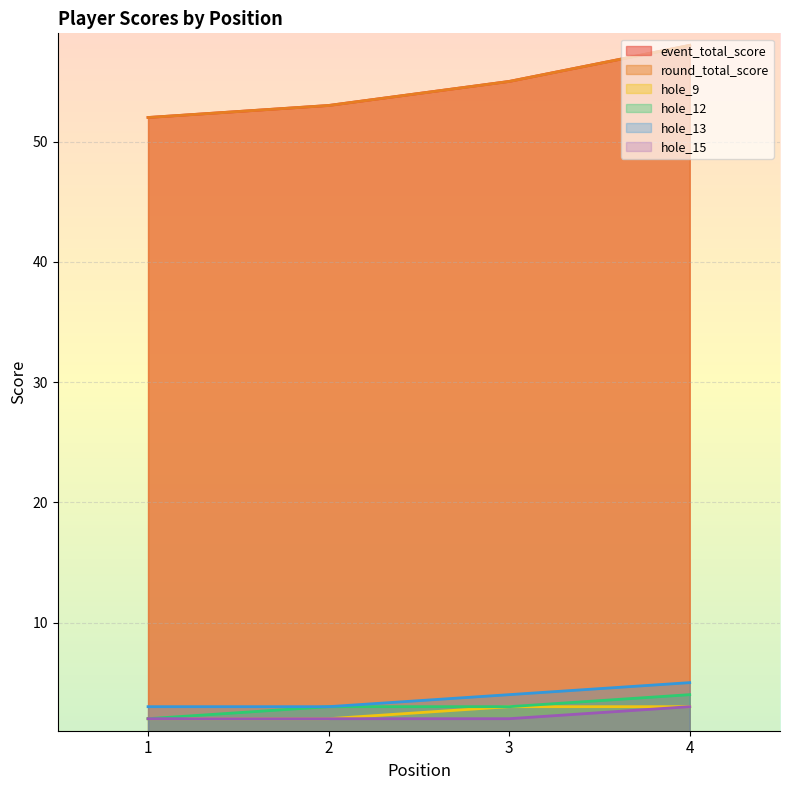

What is the average value of the round_total_score series?

54